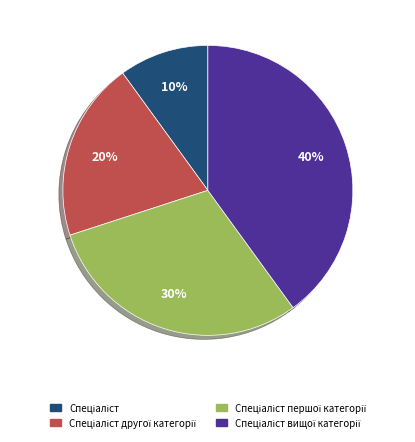

To the nearest percent, what is the average slice percentage?

25%